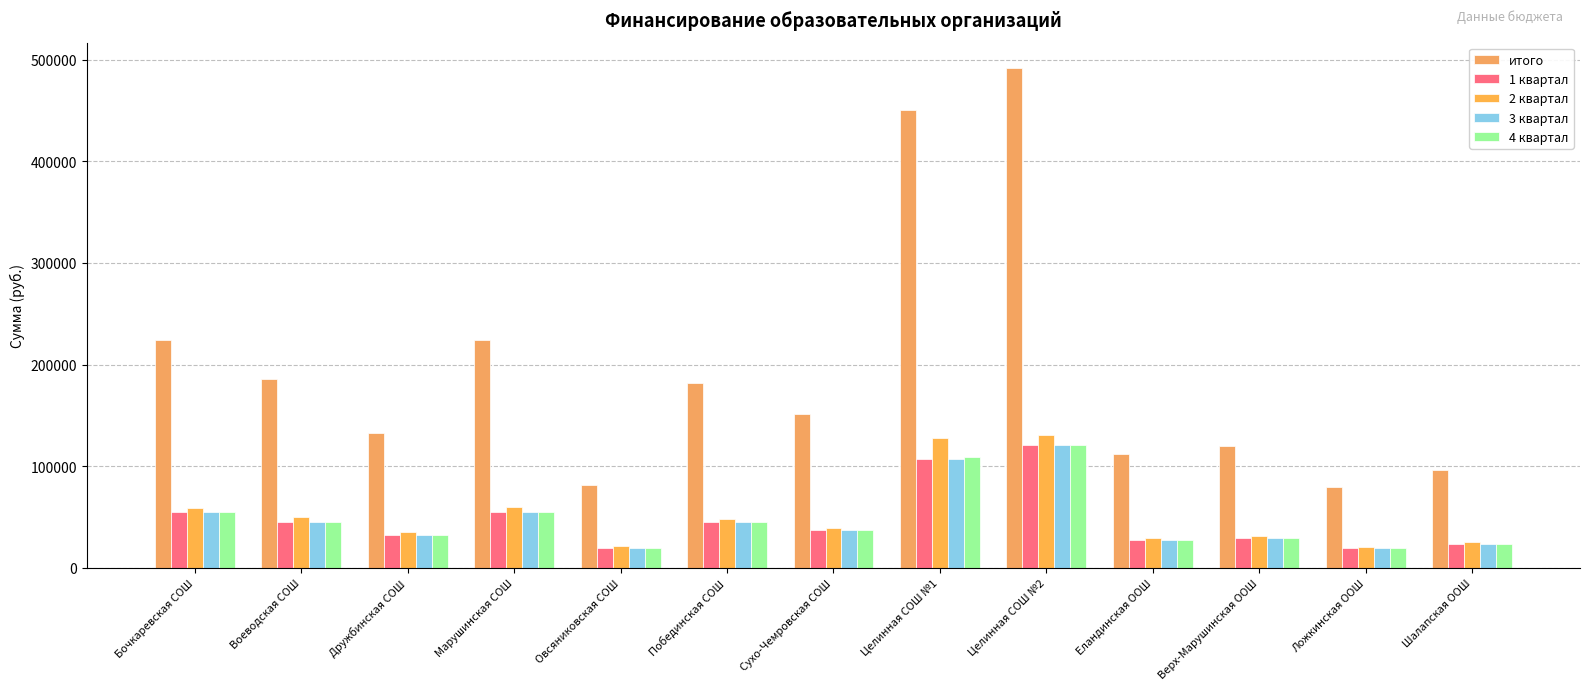

How many bars are there in total?

65